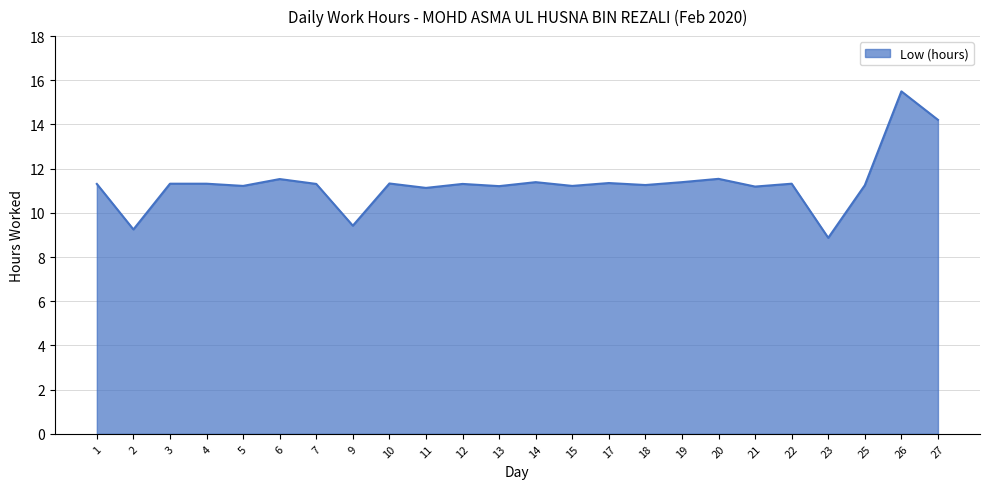

What is the ratio of the value at 7 to the value at 4?

1.0